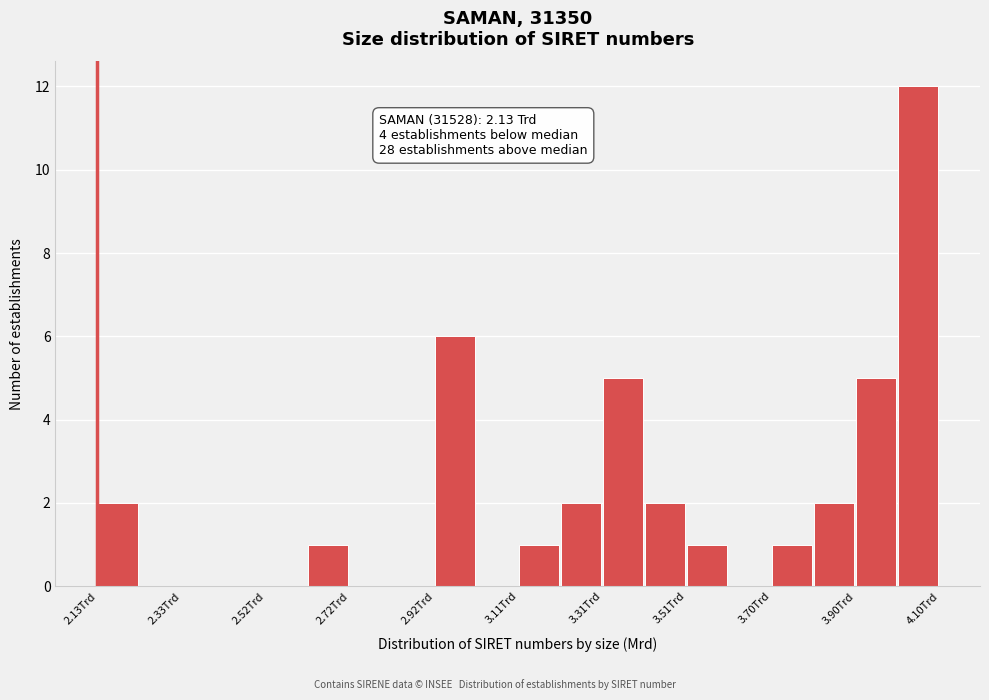

Which range on the x-axis has the tallest bar?

4.00 to 4.10